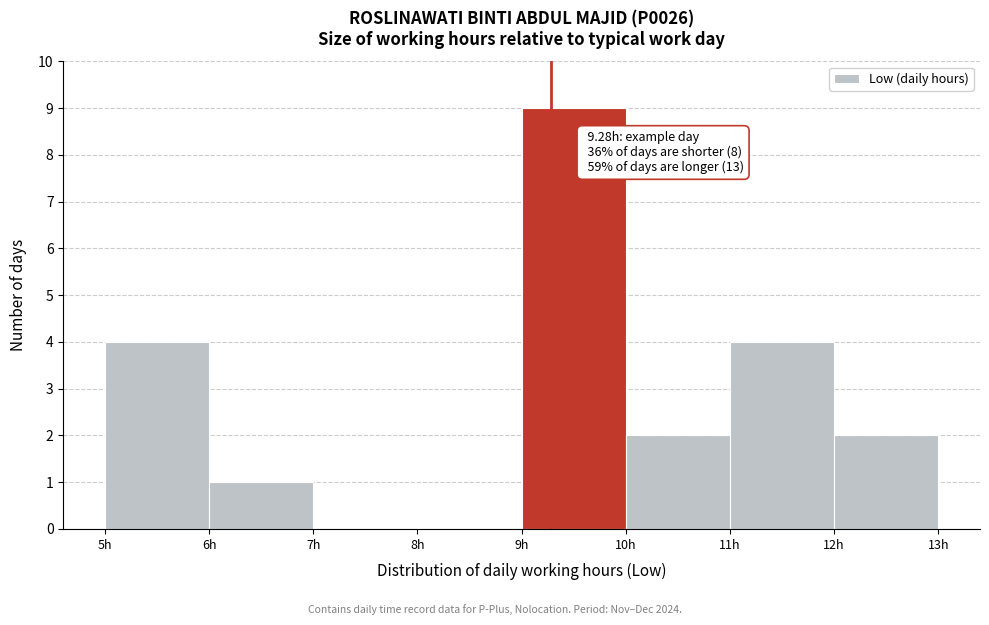

Over which range of the x-axis is the bar tallest?

9 to 10